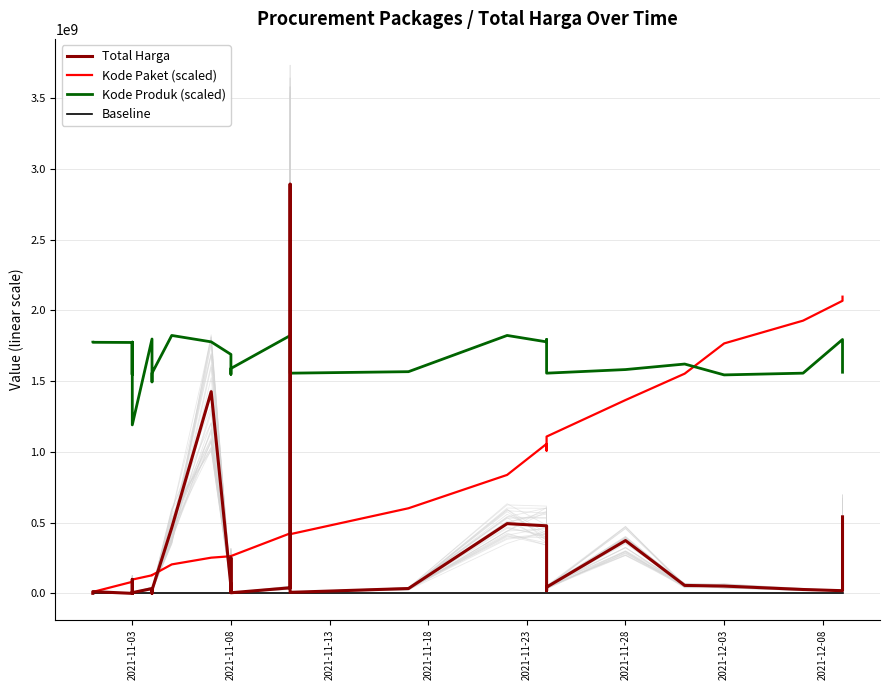

Between 2021-11-08 and 31, which series saw the biggest shift?

Kode Paket (scaled)